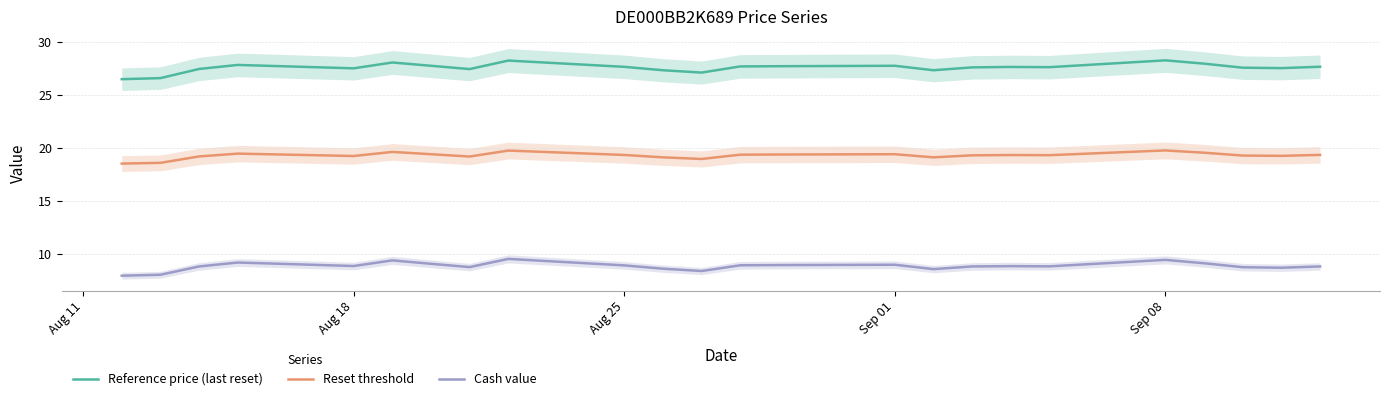

How many values in the Cash value series are below 8?

1